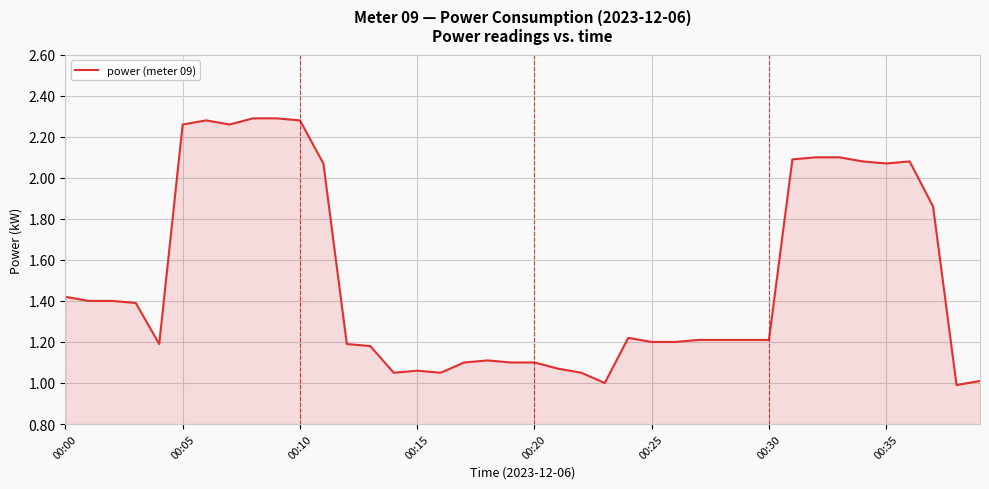

What is the minimum value shown in the chart?

1.0